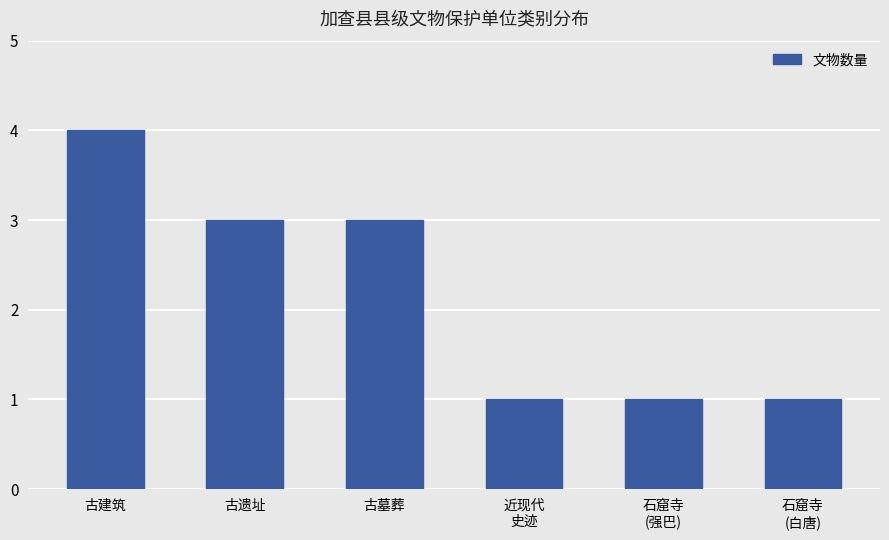

What is the label of the 4th bar from the right?

古墓葬